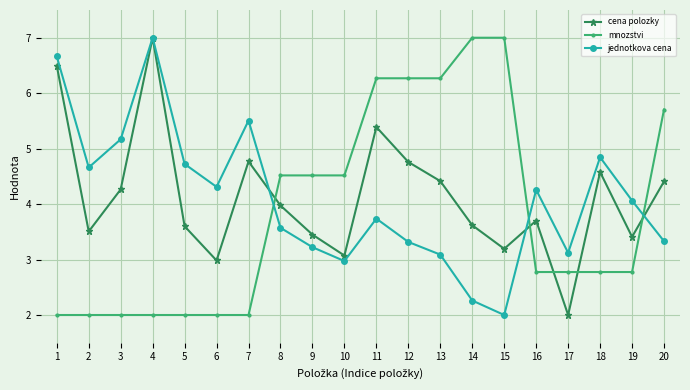

Which series changed the most between 10 and 19?

mnozstvi